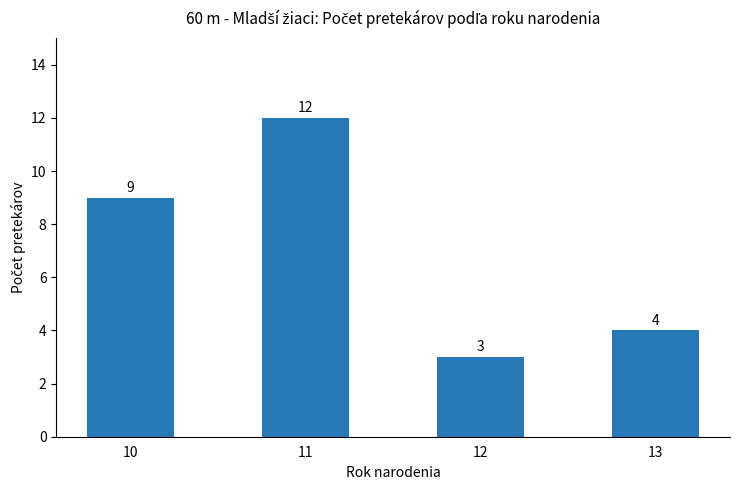

At which label is the value closest to 7?

10